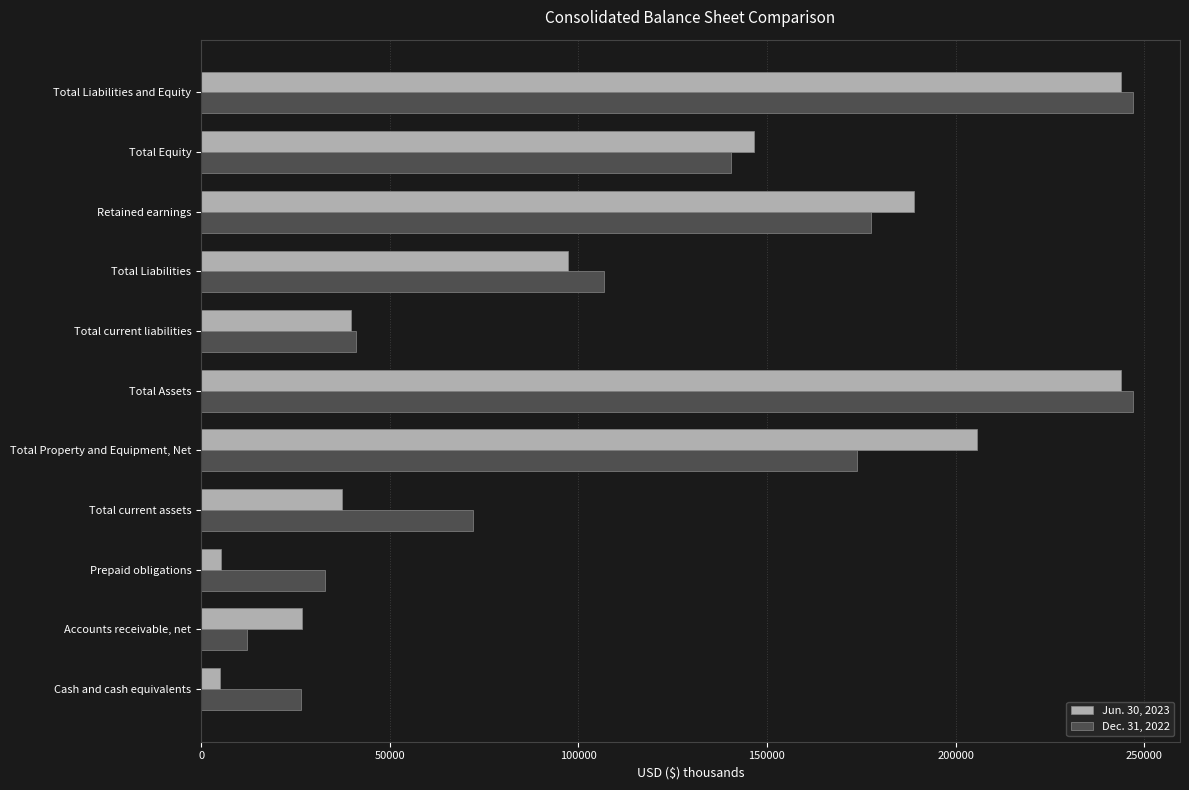

Is the value of Dec. 31, 2022 at Total Liabilities greater than the value of Jun. 30, 2023 at Prepaid obligations?

Yes